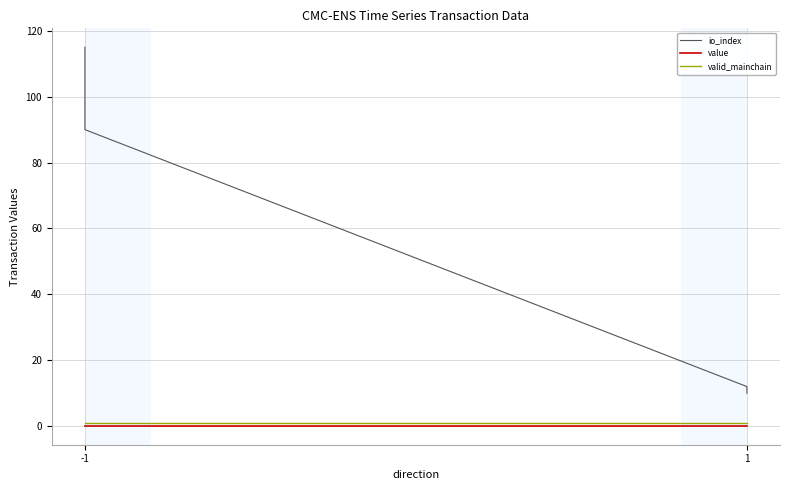

What is the maximum value shown in the chart?

115.0